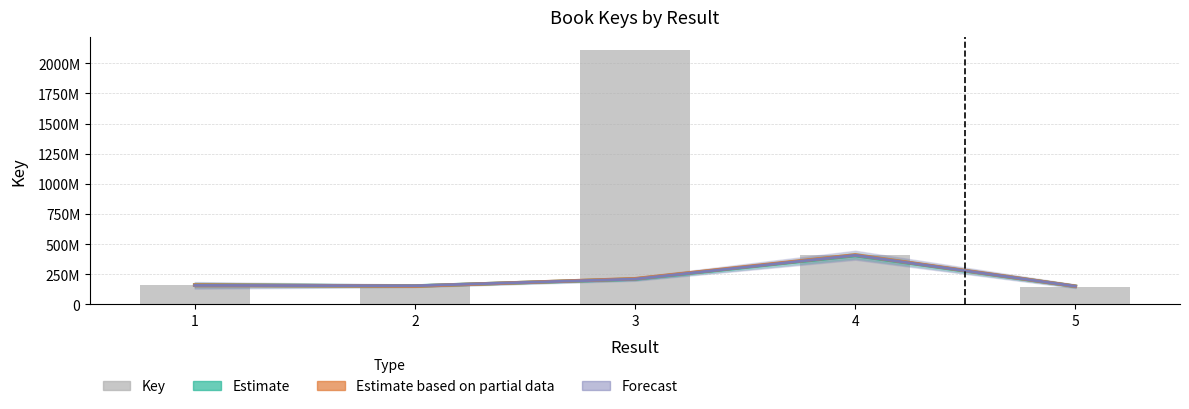

What are all the series names shown in the legend?

Estimate, Estimate based on partial data, Forecast, Key